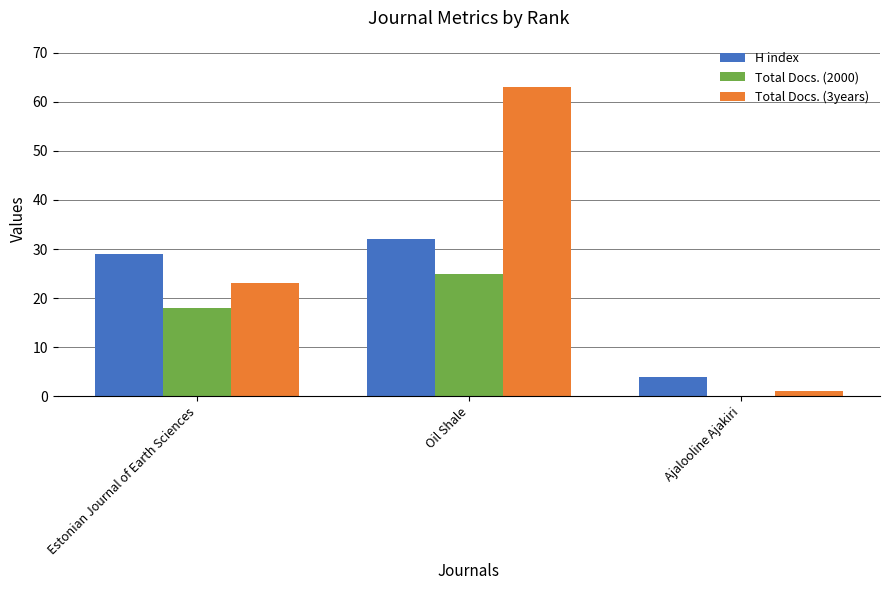

How many positive values does the Total Docs. (2000) series have?

2